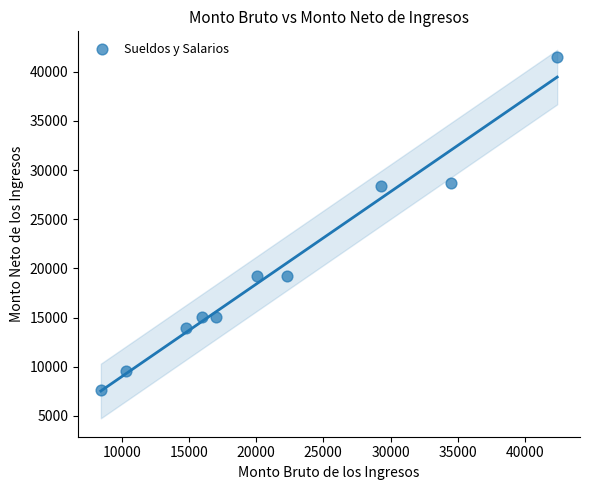

What is the range of X values (max minus min)?

33950.0